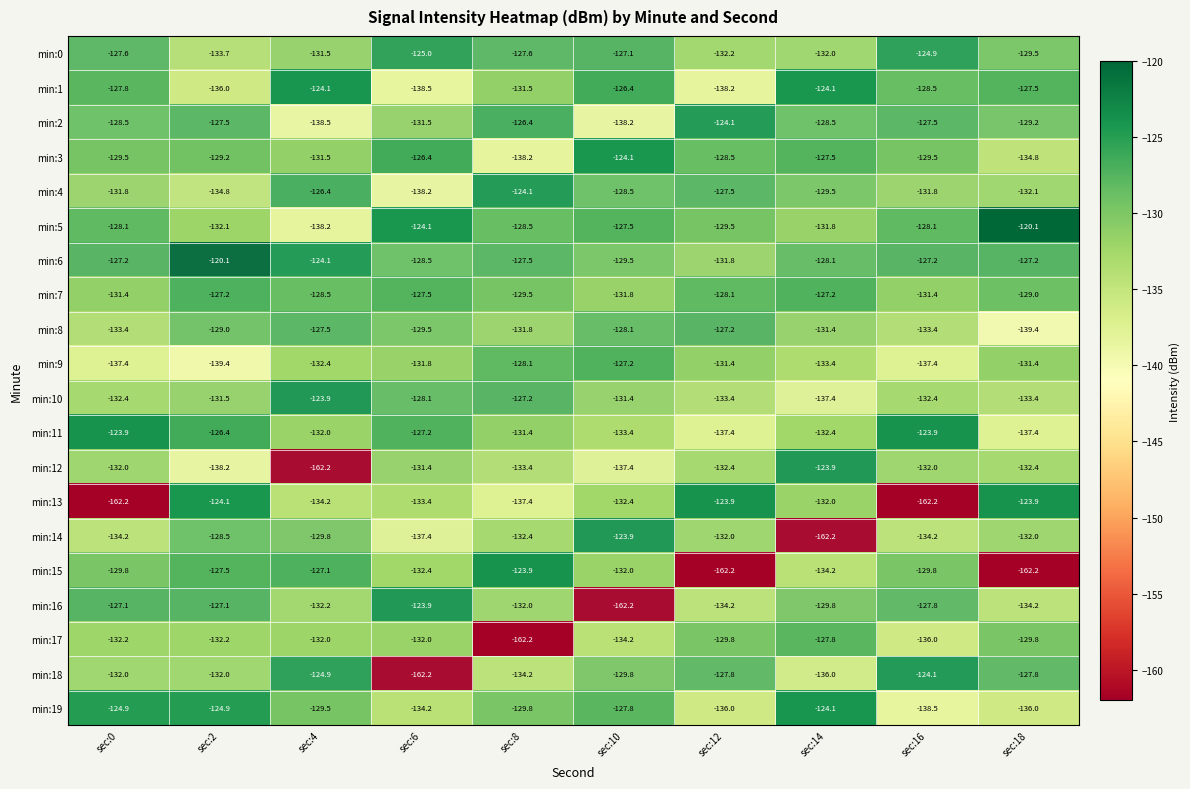

Rank the series at sec:8 from lowest to highest value.

min:17, min:3, min:13, min:18, min:12, min:14, min:16, min:8, min:1, min:11, min:19, min:7, min:5, min:9, min:0, min:6, min:10, min:2, min:4, min:15